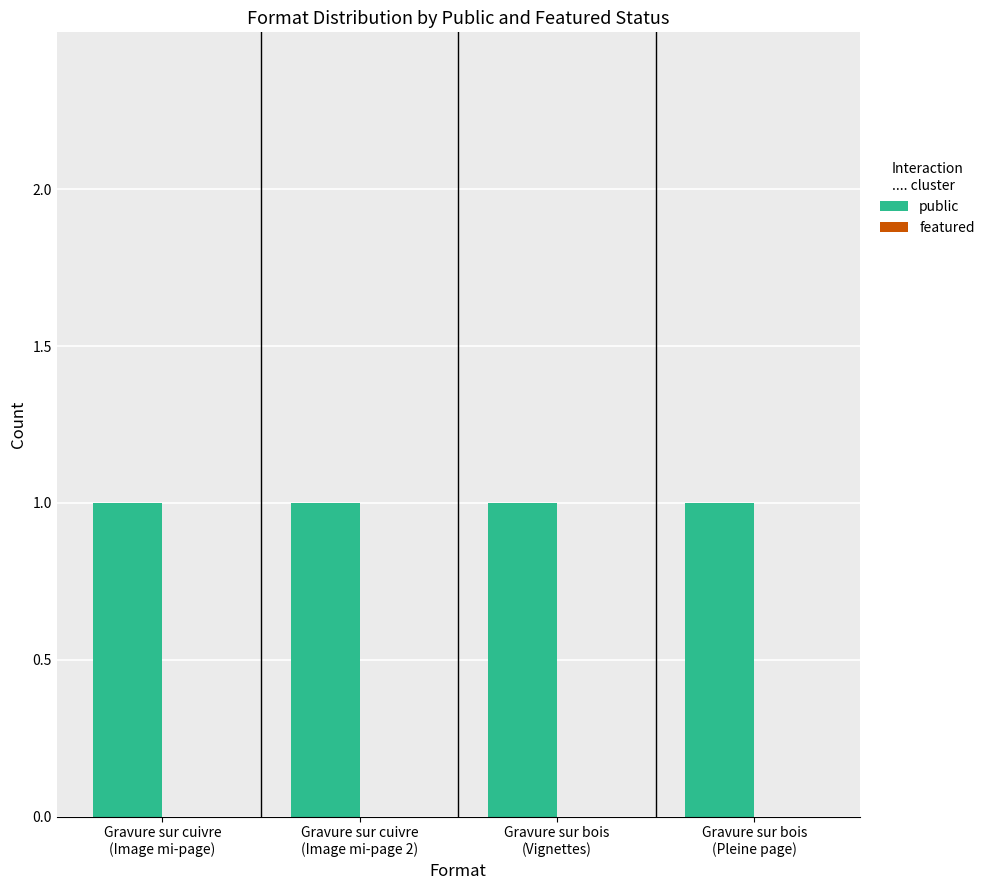

Reading left to right, what are all the values shown in this chart?

public: 1	1	1	1
featured: 0	0	0	0